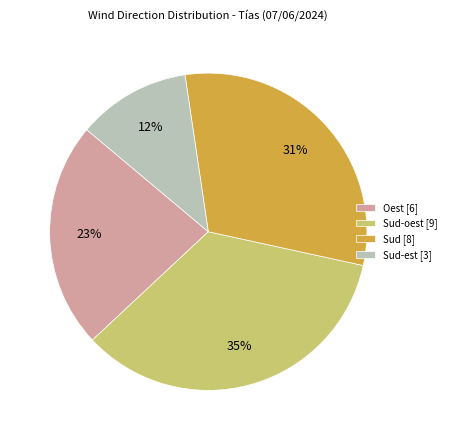

To the nearest percent, what is the average slice percentage?

25%